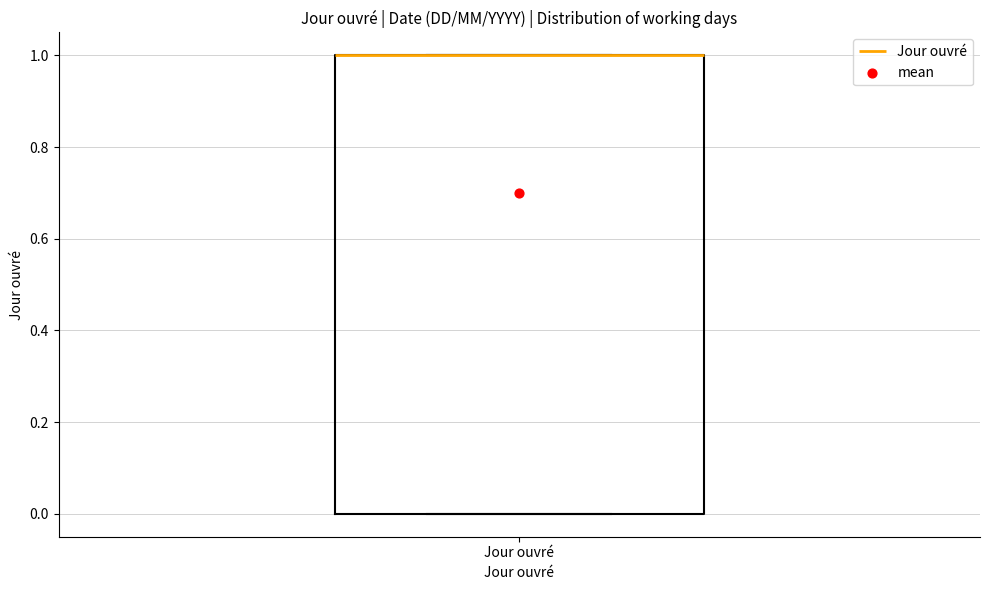

Read this box plot against the y-axis: the position of the median line, the range covered by the box, and the ends of both whiskers. The values are not printed on the chart, so give them approximately, as read against the axis.

median 1 (drawn on the box's upper edge), box 0 to 1, whiskers 0 to 1